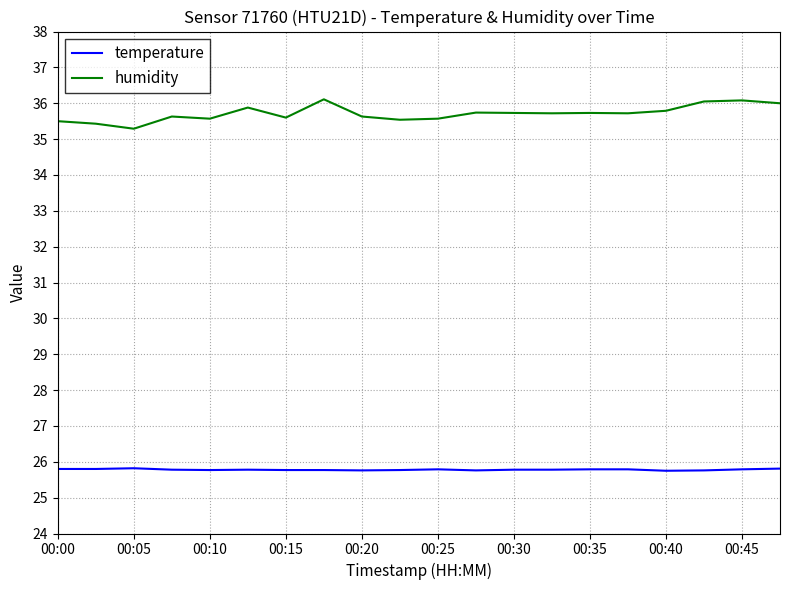

Which series has the largest total across all categories?

humidity